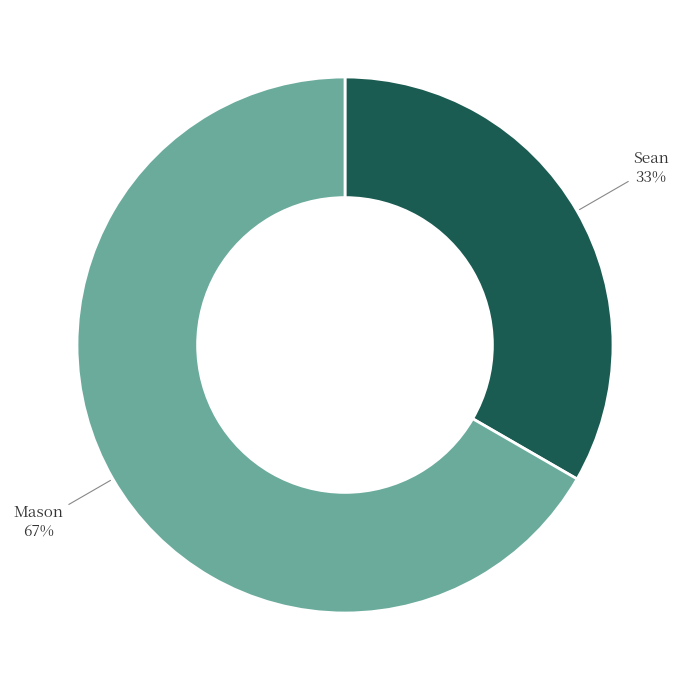

To the nearest percent, what is the average slice percentage?

50%